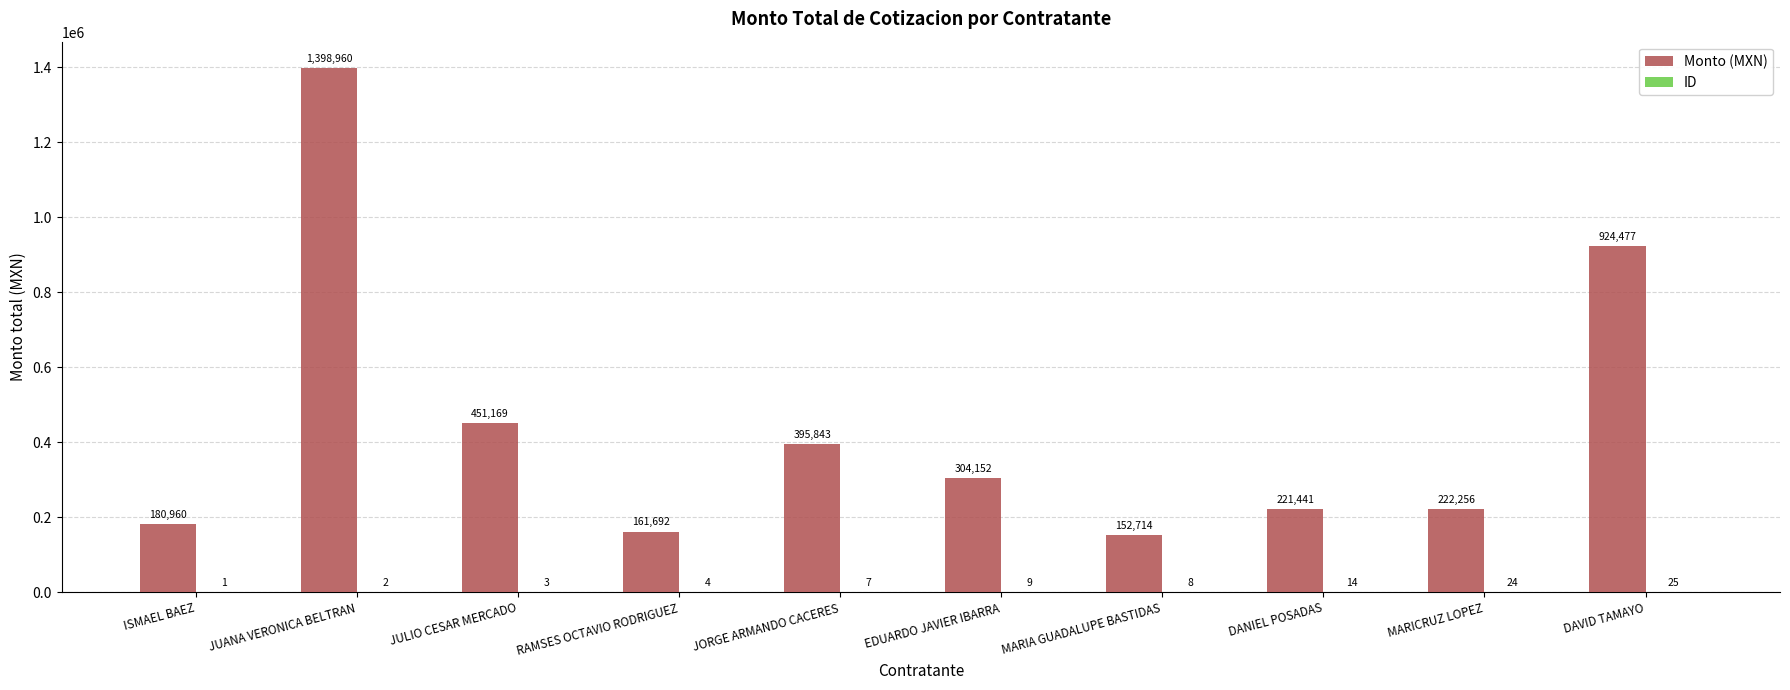

Which series has the largest total across all categories?

Monto (MXN)